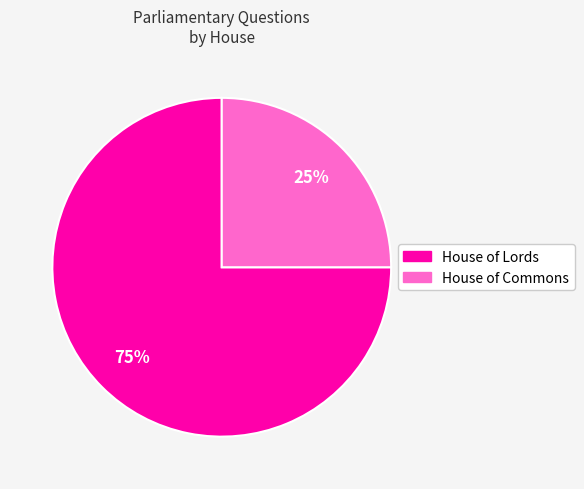

To the nearest percent, what is the difference between the largest and smallest slice percentages?

50%